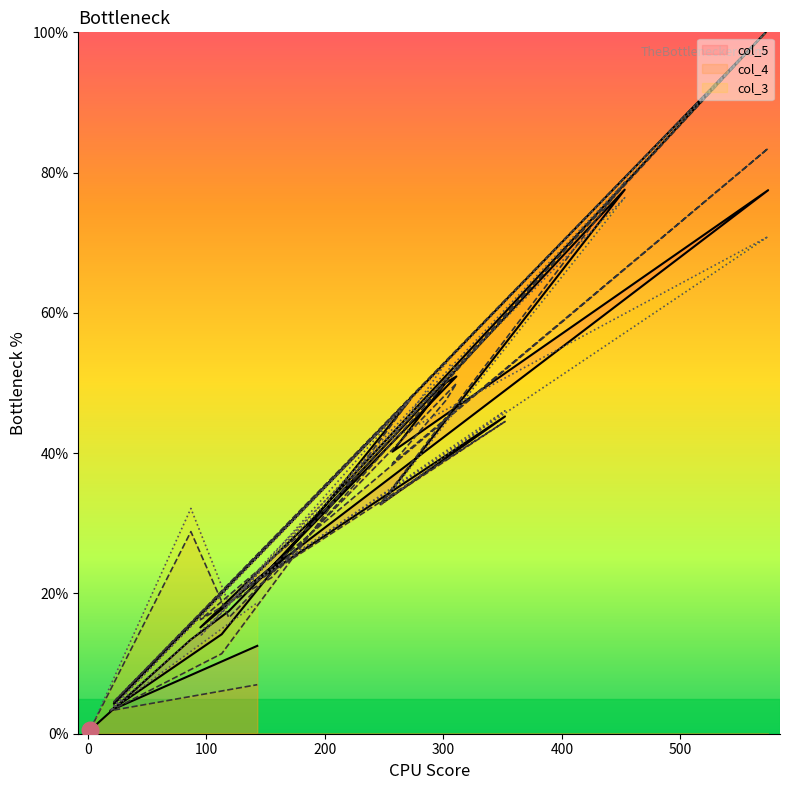

Reading left to right, list all the values displayed in this chart.

col_5: 2=0.5	87=13.4	119=17.5	311=50.9	302=50.0	257=40.2	574=77.5	132=20.6	352=45.2	247=32.7	453=77.6	155=23.8	95=15.2	188=30.3	572=100.0	22=4.3	272=47.6	113=14.2	19=3.3	143=12.5
col_4: 2=0.6	87=28.8	119=16.5	311=49.9	302=47.5	257=38.5	574=83.5	132=20.5	352=44.5	247=32.8	453=78.6	155=22.3	95=16.3	188=29.7	572=100.0	22=4.6	272=47.6	113=11.4	19=3.3	143=7.0
col_3: 2=0.5	87=32.1	119=18.5	311=52.1	302=52.8	257=42.1	574=70.9	132=20.7	352=46.0	247=32.6	453=76.4	155=25.5	95=13.9	188=31.0	572=100.0	22=4.0	272=47.6	113=17.2	19=3.3	143=18.7